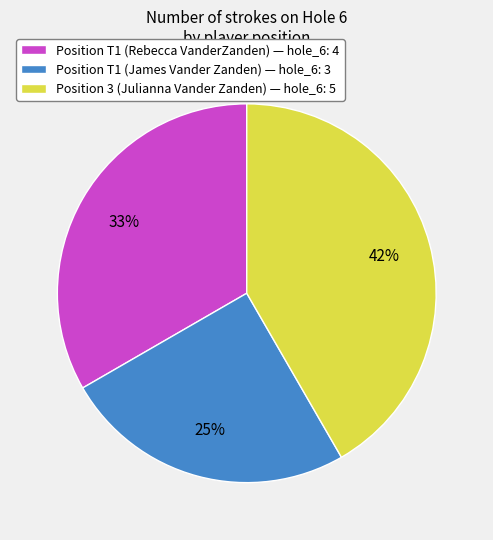

Do Position T1 (Rebecca VanderZanden) — hole_6: 4 and Position T1 (James Vander Zanden) — hole_6: 3 together represent more than half of the pie?

Yes